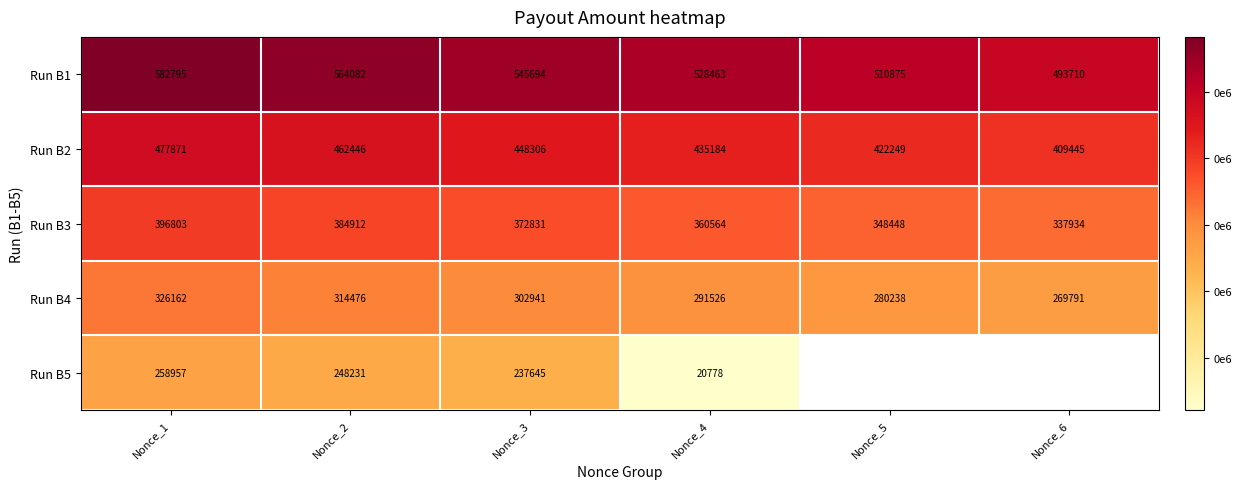

True or false: Run B2 has a value of 422249 at Nonce_5.

True